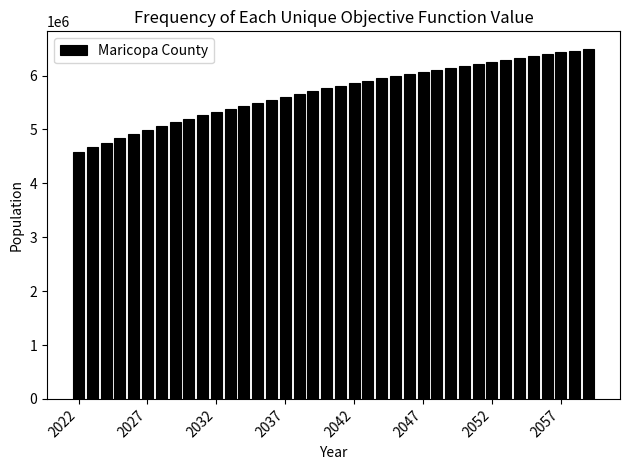

Reading right to left, extract all data points from this chart.

6496200	6463100	6430000	6396600	6362700	6328300	6293500	6258200	6222400	6186100	6149100	6111100	6072100	6032100	5990700	5948000	5904000	5858400	5811300	5762700	5712500	5660900	5607800	5553400	5497700	5440700	5382400	5322900	5262100	5200400	5135900	5067600	4995700	4920400	4841700	4757600	4672900	4586400